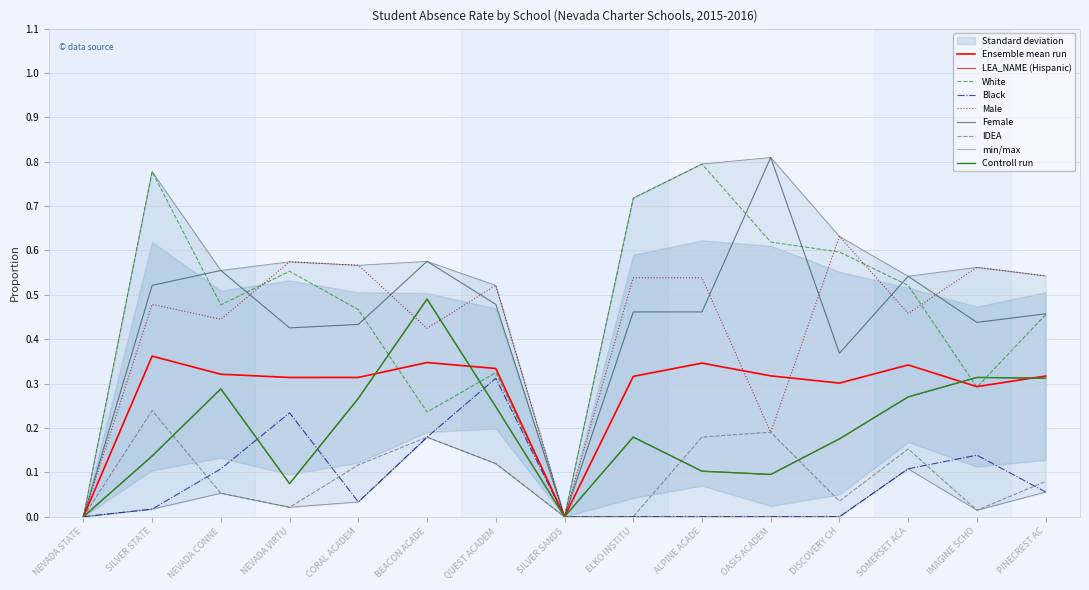

Which series has the largest range (max minus min)?

Female